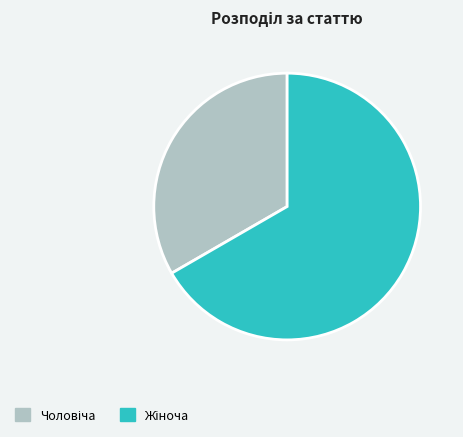

Count the number of slices in the pie.

2